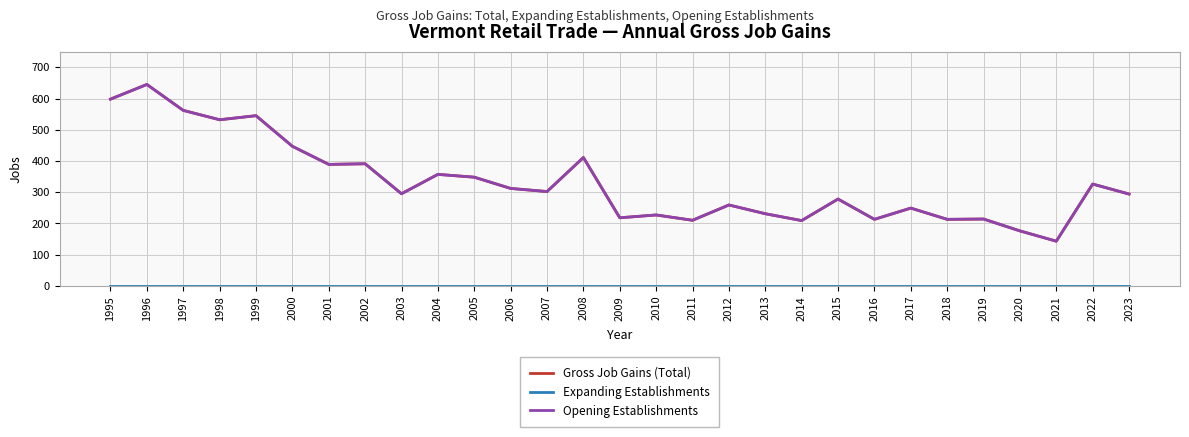

At 2009, list the series in order from smallest to largest.

Expanding Establishments, Gross Job Gains (Total), Opening Establishments